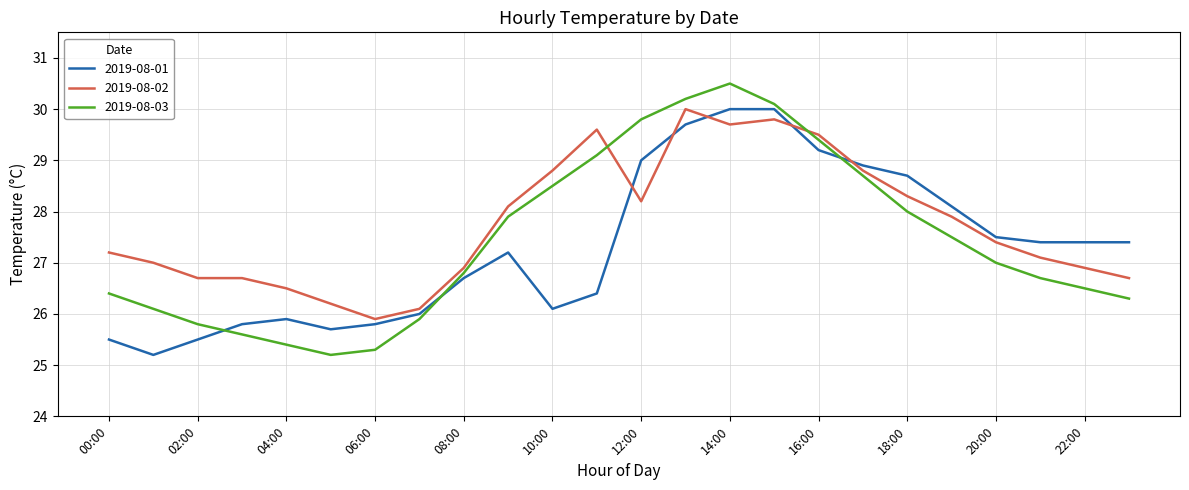

Which series ends up on top after the final intersection of 2019-08-03 and 2019-08-01?

2019-08-01